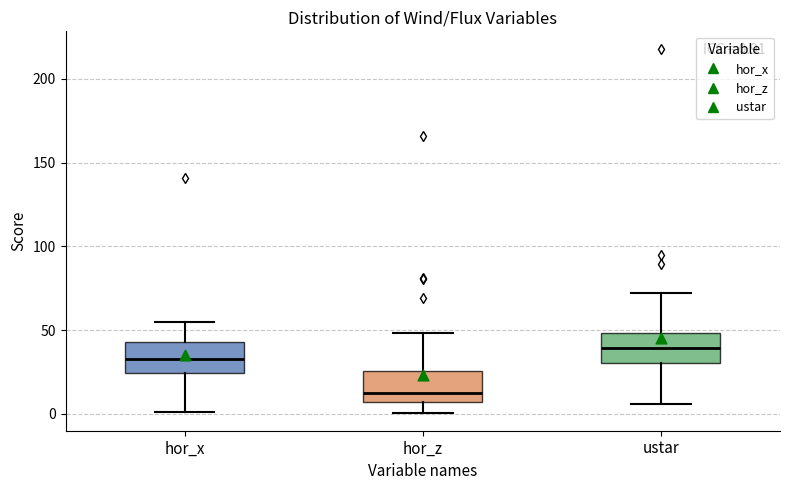

Which box has the highest median line?

ustar